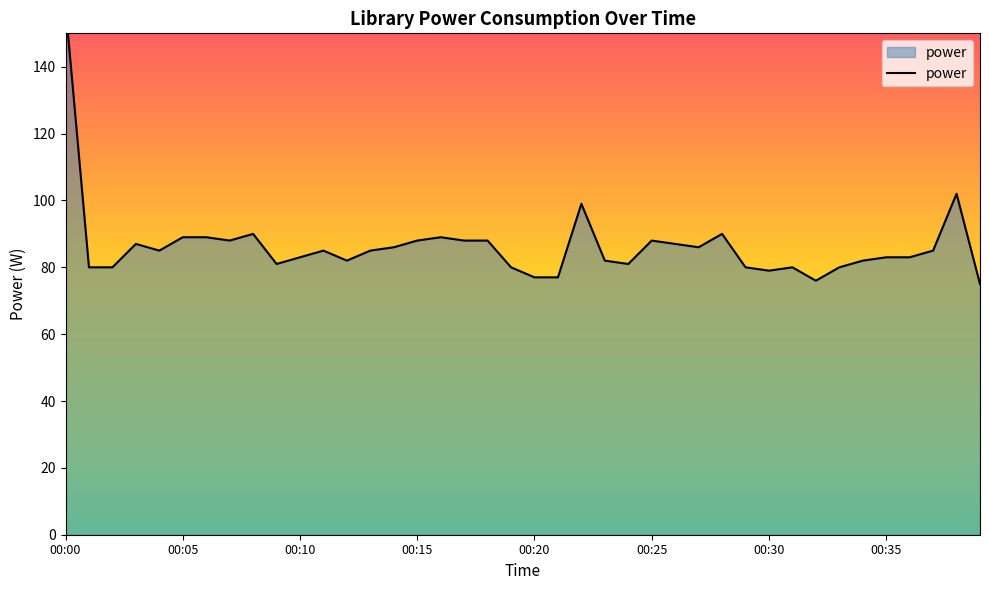

Which label corresponds to the smallest value in the chart?

00:39